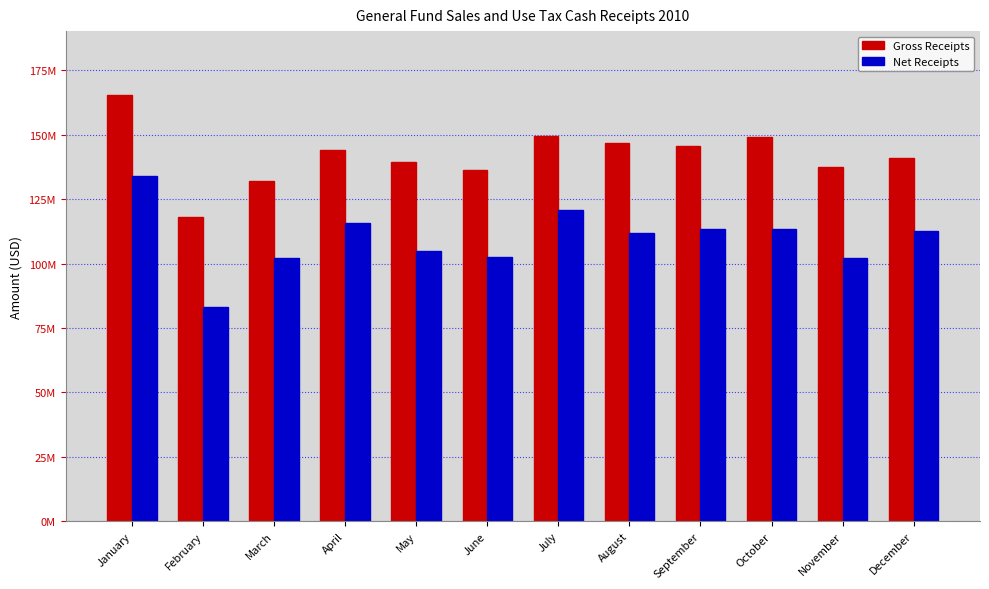

Reading right to left, list all the values displayed in this chart.

Gross Receipts: 140868735.5	137497296.4	149204927.2	145646015.2	146793003.1	149397725.7	136357832.9	139276034.4	143948967.4	132053518.6	118141366.0	165366172.2
Net Receipts: 112556492.9	102310610.1	113435843.8	113508459.7	111817304.8	120910116.0	102572333.5	104952636.7	115563581.3	102223386.3	82973090.0	133975413.0